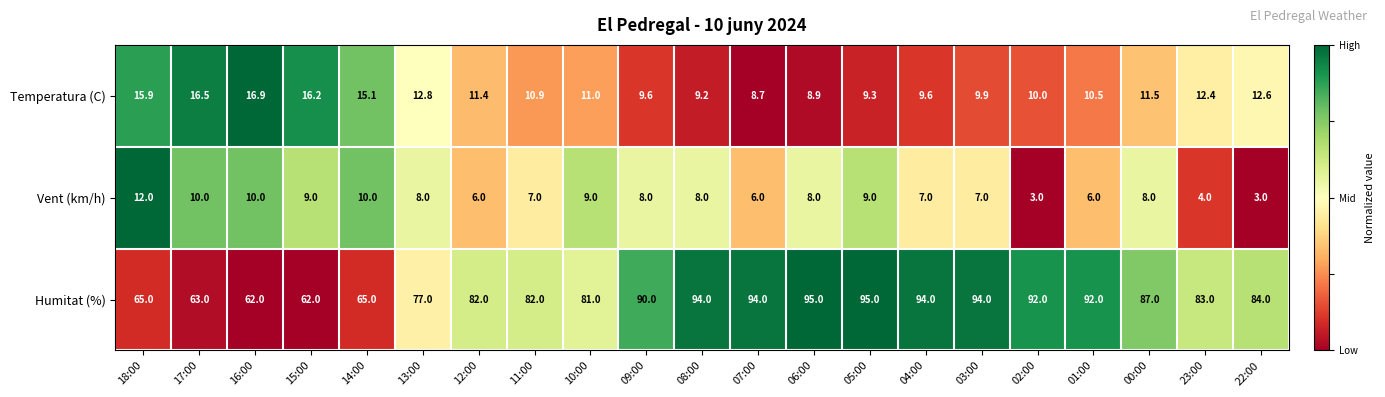

The value of Temperatura (C) at 06:00 is 3.9. True or false?

False